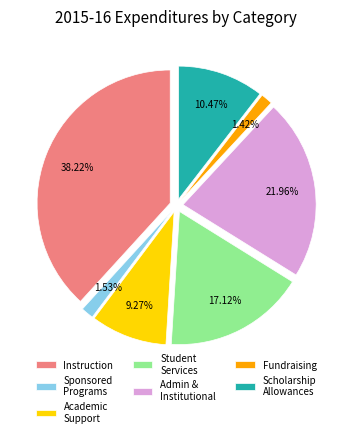

How many segments does this pie chart have?

7